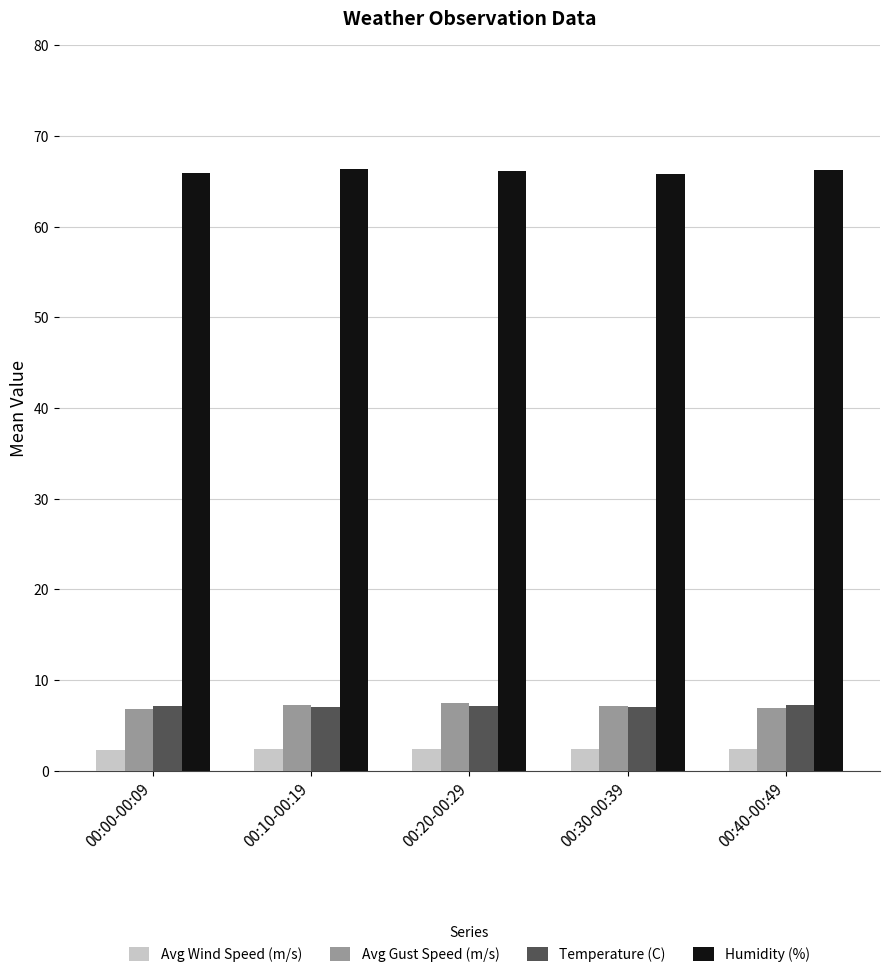

What is the spread (max minus min) of values at 00:30-00:39?

63.4